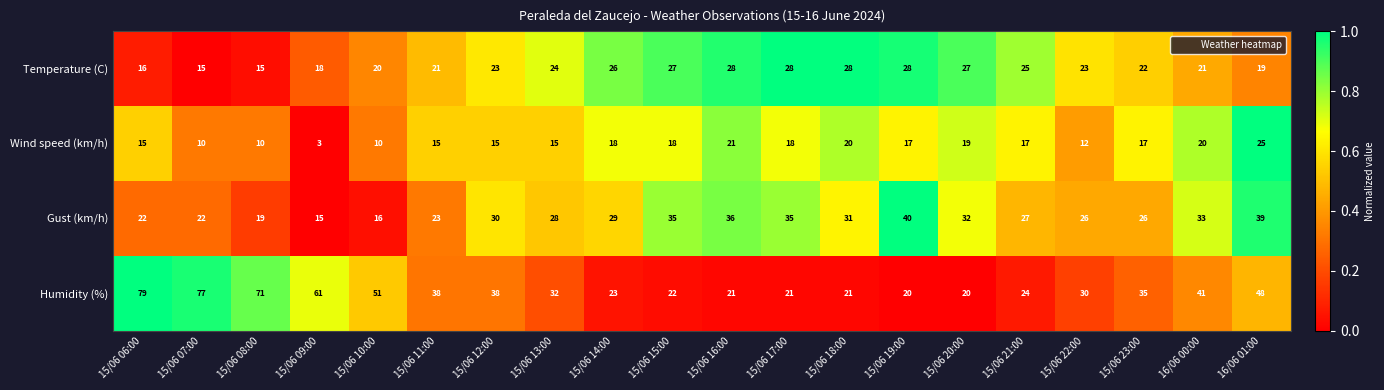

What is the maximum value shown in the chart?

79